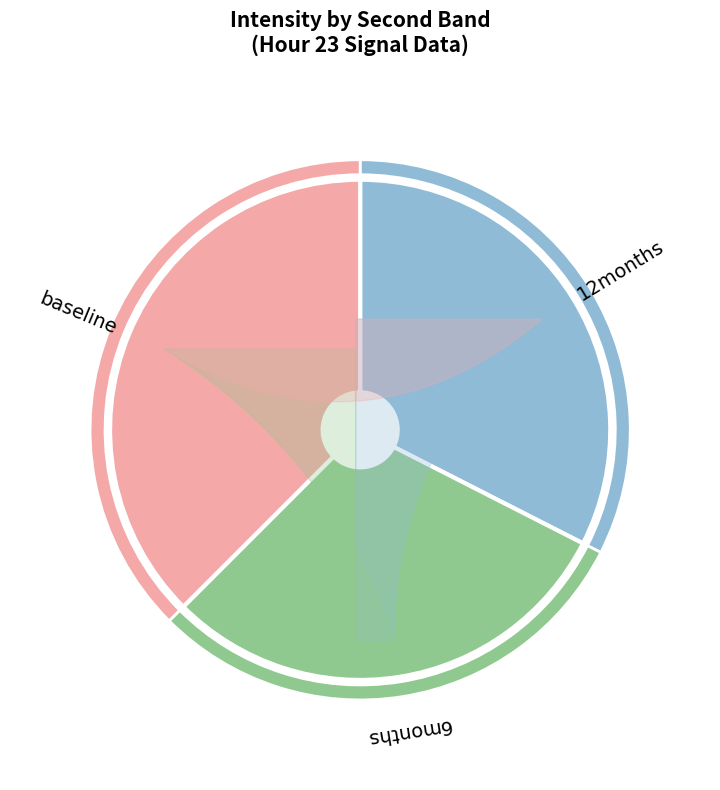

Approximately how many times larger is the value at 8 compared to 9?

0.7